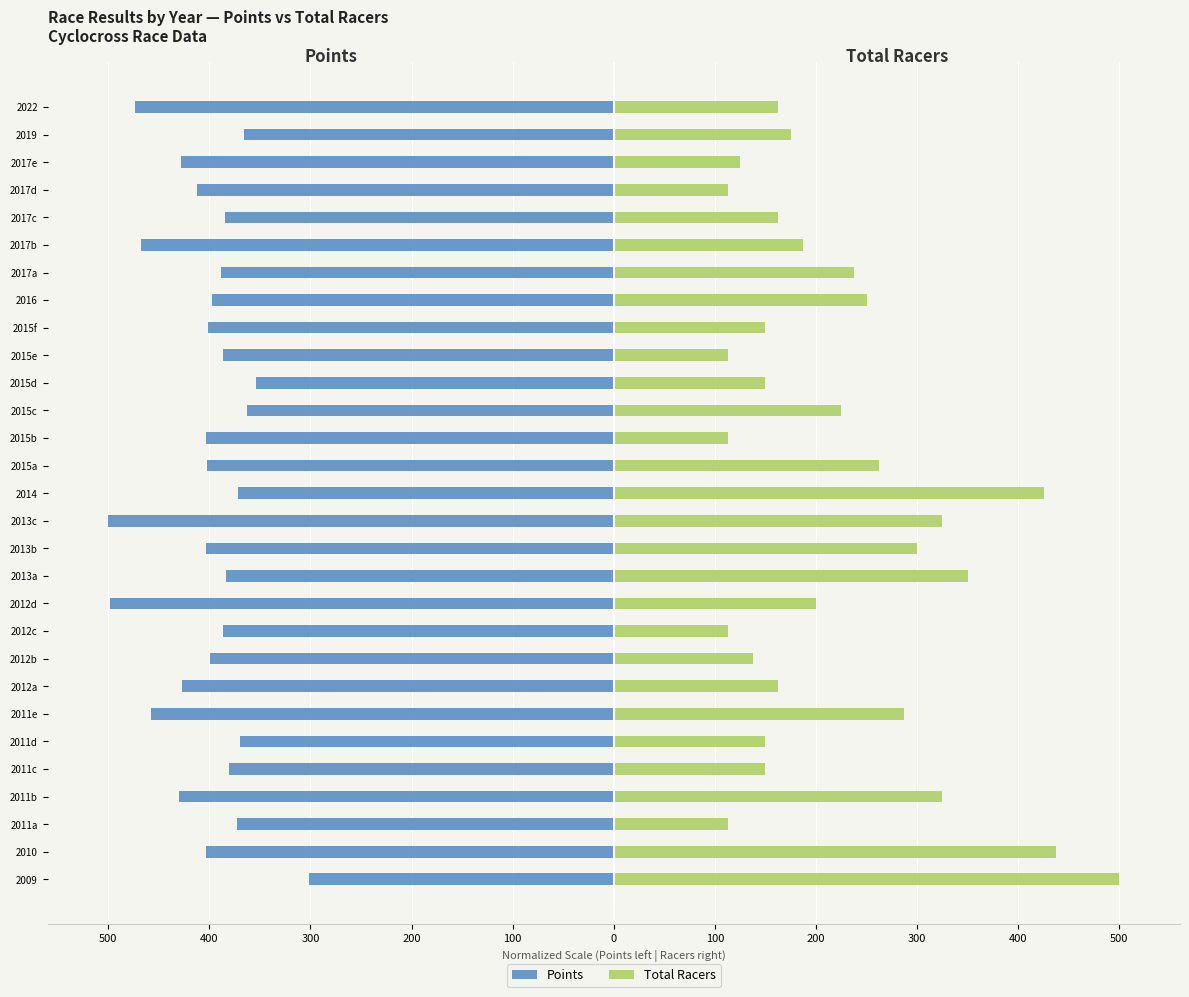

How many categories are shown in the chart?

29